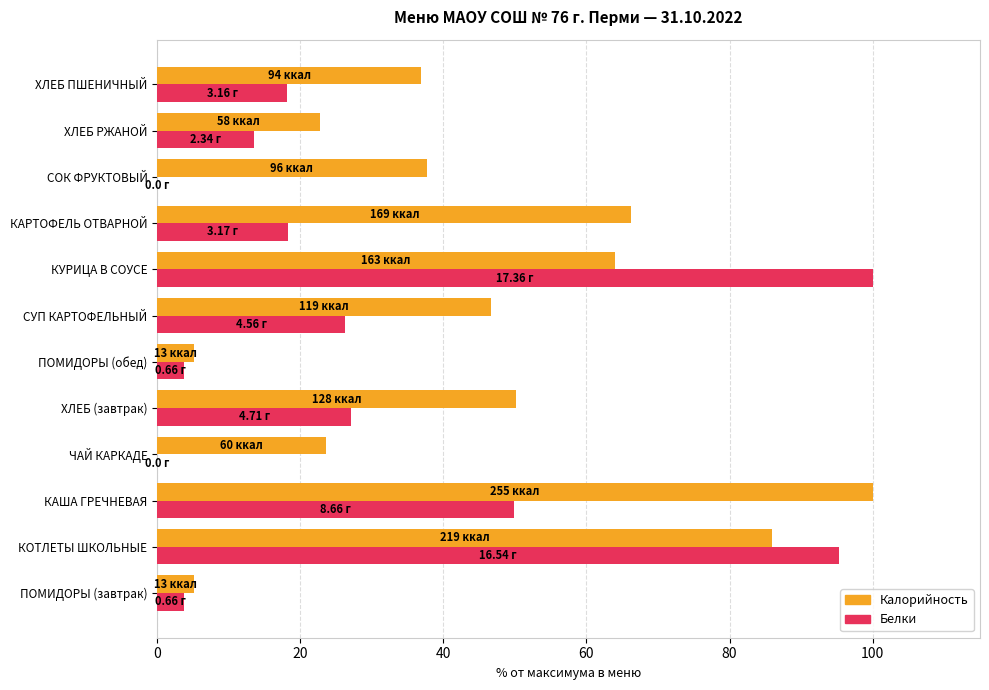

Between ПОМИДОРЫ (завтрак) and ХЛЕБ РЖАНОЙ, which series saw the biggest shift?

Калорийность